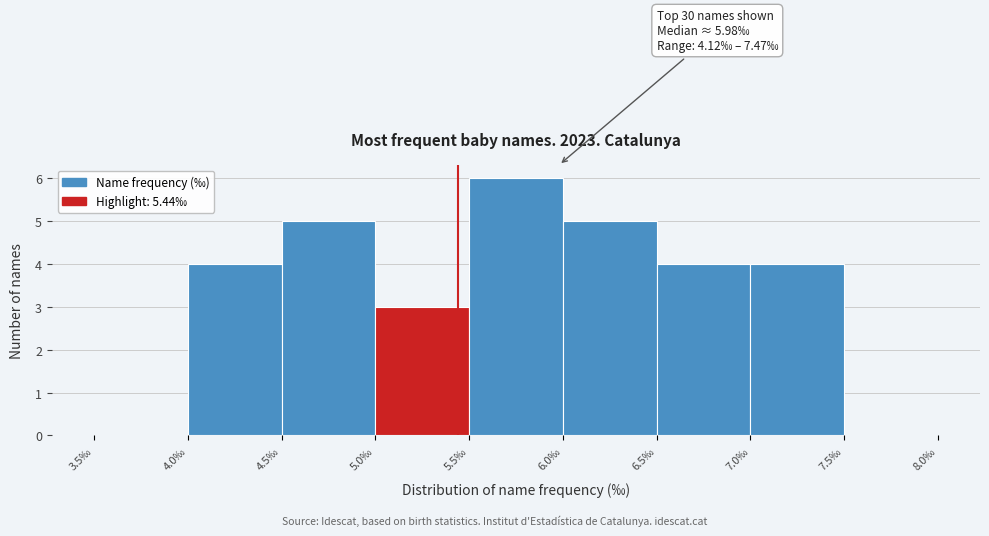

Which range on the x-axis has the tallest bar?

5.5 to 6.0